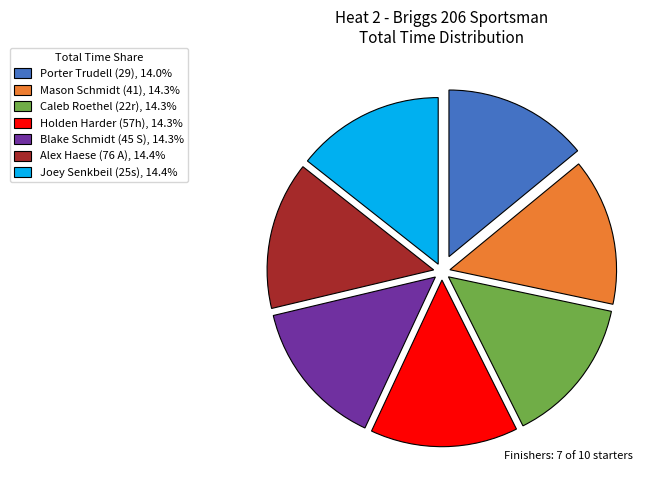

Combined, do Alex Haese (76 A), 14.4% and Mason Schmidt (41), 14.3% account for over 50%?

No